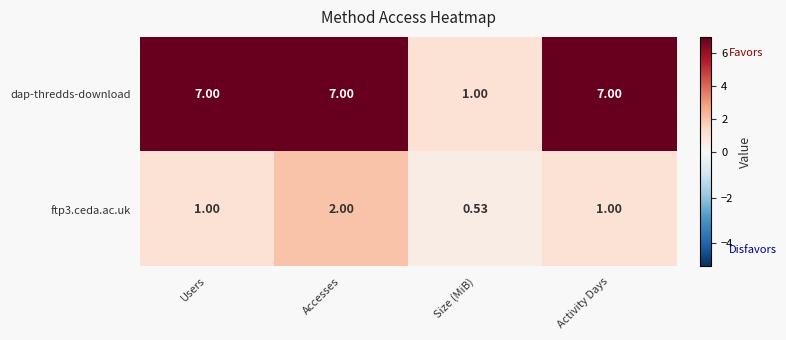

At which category is the sum across all series the highest?

Accesses